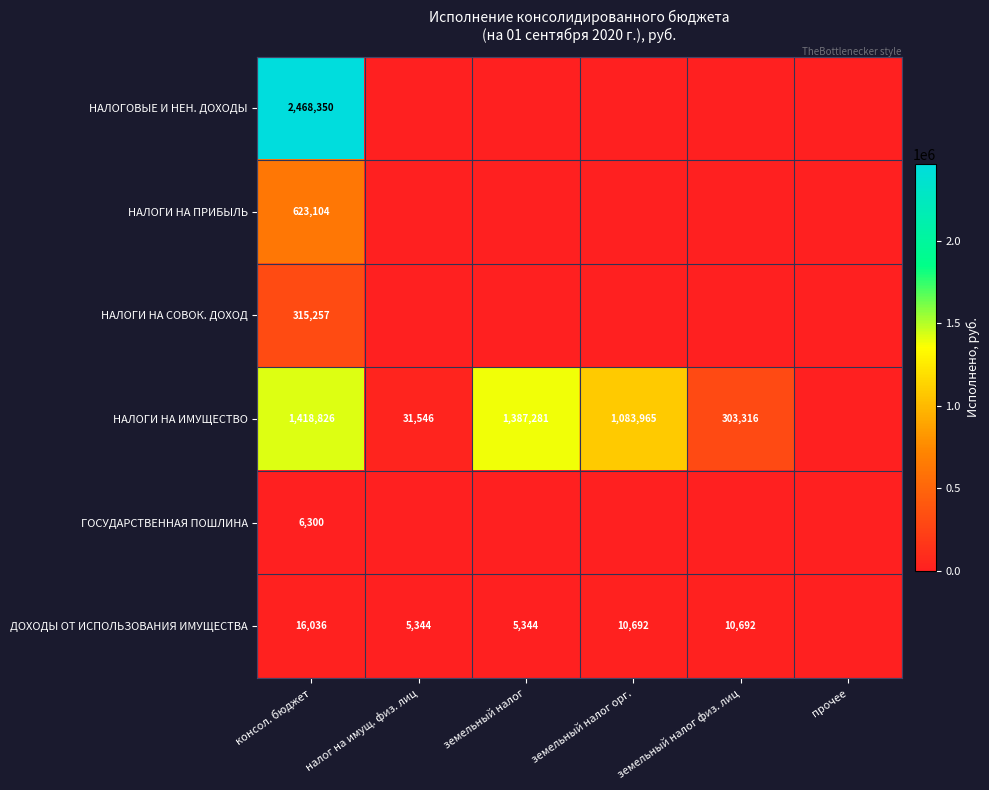

Is it true that ДОХОДЫ ОТ ИСПОЛЬЗОВАНИЯ ИМУЩЕСТВА equals 1515 at земельный налог?

False